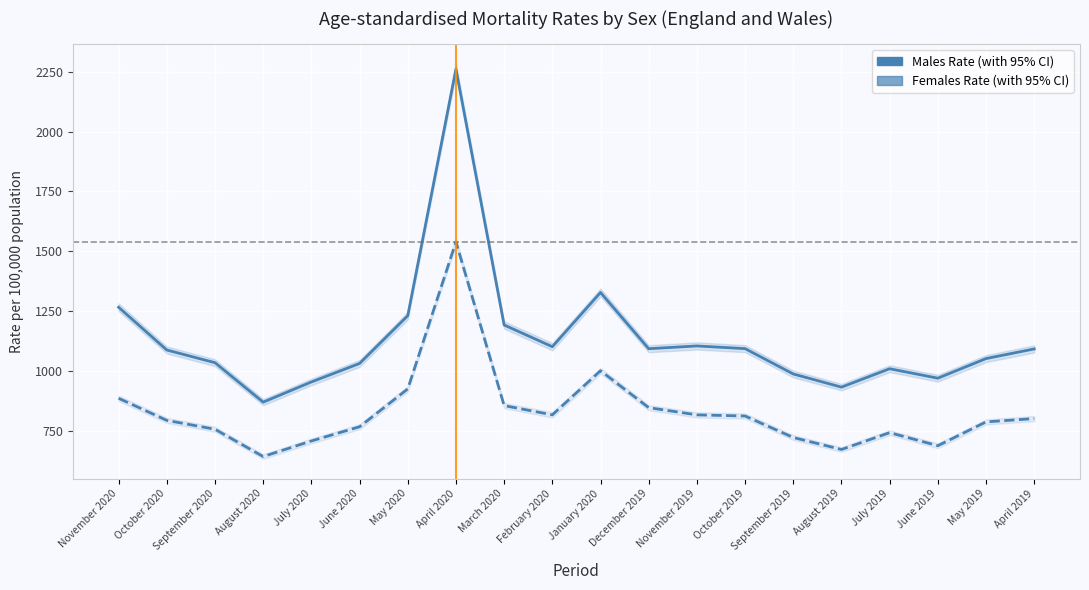

How many values in the Males Rate series exceed 1091?

10